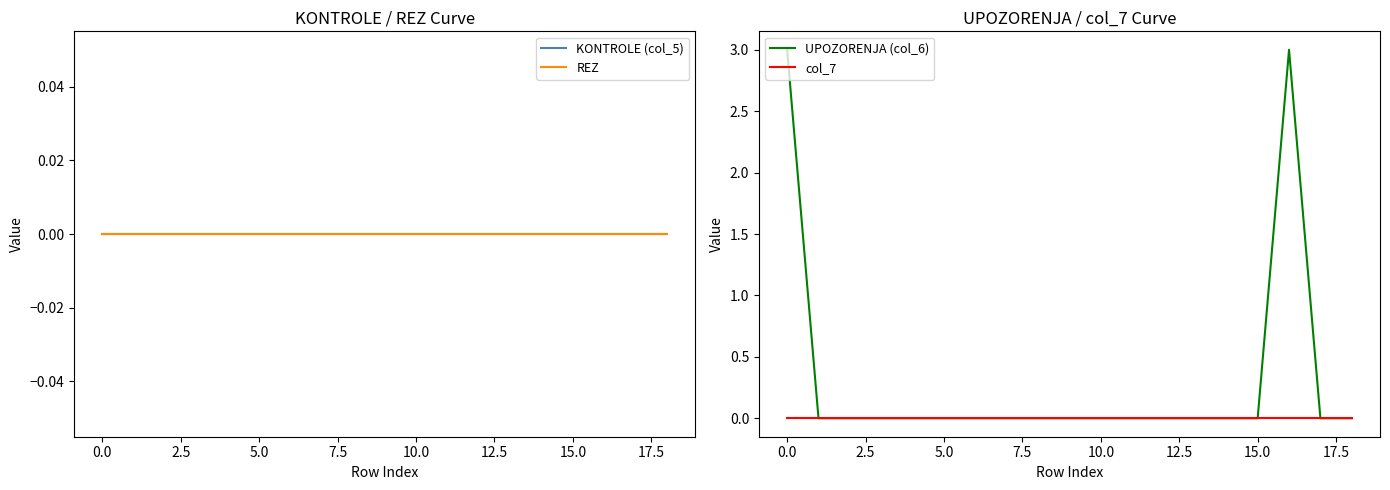

What position from the left is 15?

16